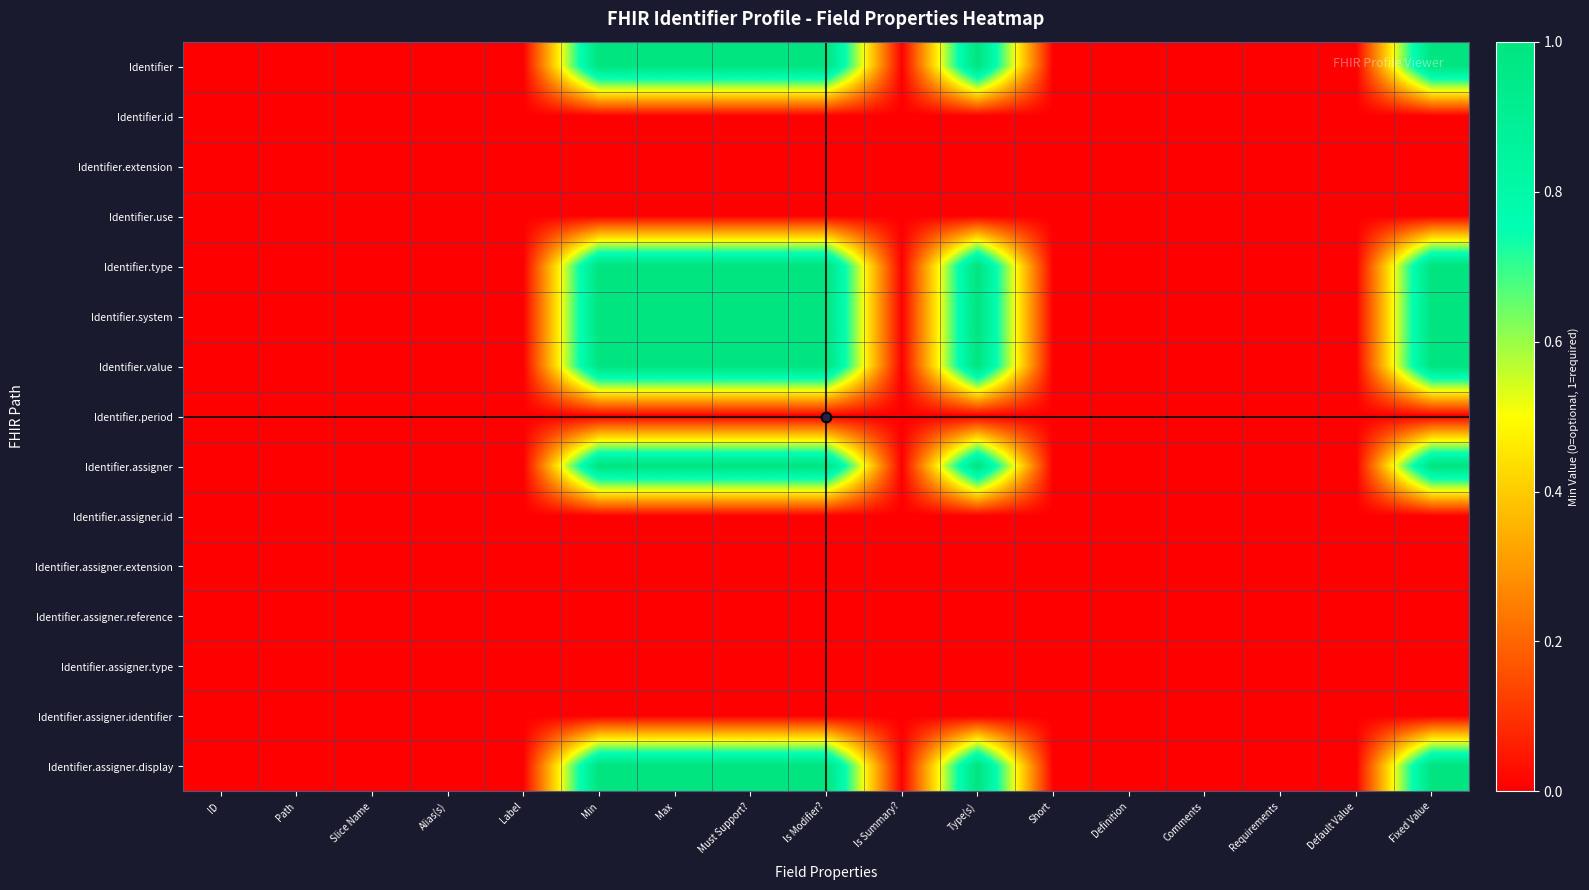

Reading left to right, what are all the values shown in this chart?

Identifier: ID=0	Path=0	Slice Name=0	Alias(s)=0	Label=0	Min=1	Max=1	Must Support?=1	Is Modifier?=1	Is Summary?=0	Type(s)=1	Short=0	Definition=0	Comments=0	Requirements=0	Default Value=0	Fixed Value=1
Identifier.id: ID=0	Path=0	Slice Name=0	Alias(s)=0	Label=0	Min=0	Max=0	Must Support?=0	Is Modifier?=0	Is Summary?=0	Type(s)=0	Short=0	Definition=0	Comments=0	Requirements=0	Default Value=0	Fixed Value=0
Identifier.extension: ID=0	Path=0	Slice Name=0	Alias(s)=0	Label=0	Min=0	Max=0	Must Support?=0	Is Modifier?=0	Is Summary?=0	Type(s)=0	Short=0	Definition=0	Comments=0	Requirements=0	Default Value=0	Fixed Value=0
Identifier.use: ID=0	Path=0	Slice Name=0	Alias(s)=0	Label=0	Min=0	Max=0	Must Support?=0	Is Modifier?=0	Is Summary?=0	Type(s)=0	Short=0	Definition=0	Comments=0	Requirements=0	Default Value=0	Fixed Value=0
Identifier.type: ID=0	Path=0	Slice Name=0	Alias(s)=0	Label=0	Min=1	Max=1	Must Support?=1	Is Modifier?=1	Is Summary?=0	Type(s)=1	Short=0	Definition=0	Comments=0	Requirements=0	Default Value=0	Fixed Value=1
Identifier.system: ID=0	Path=0	Slice Name=0	Alias(s)=0	Label=0	Min=1	Max=1	Must Support?=1	Is Modifier?=1	Is Summary?=0	Type(s)=1	Short=0	Definition=0	Comments=0	Requirements=0	Default Value=0	Fixed Value=1
Identifier.value: ID=0	Path=0	Slice Name=0	Alias(s)=0	Label=0	Min=1	Max=1	Must Support?=1	Is Modifier?=1	Is Summary?=0	Type(s)=1	Short=0	Definition=0	Comments=0	Requirements=0	Default Value=0	Fixed Value=1
Identifier.period: ID=0	Path=0	Slice Name=0	Alias(s)=0	Label=0	Min=0	Max=0	Must Support?=0	Is Modifier?=0	Is Summary?=0	Type(s)=0	Short=0	Definition=0	Comments=0	Requirements=0	Default Value=0	Fixed Value=0
Identifier.assigner: ID=0	Path=0	Slice Name=0	Alias(s)=0	Label=0	Min=1	Max=1	Must Support?=1	Is Modifier?=1	Is Summary?=0	Type(s)=1	Short=0	Definition=0	Comments=0	Requirements=0	Default Value=0	Fixed Value=1
Identifier.assigner.id: ID=0	Path=0	Slice Name=0	Alias(s)=0	Label=0	Min=0	Max=0	Must Support?=0	Is Modifier?=0	Is Summary?=0	Type(s)=0	Short=0	Definition=0	Comments=0	Requirements=0	Default Value=0	Fixed Value=0
Identifier.assigner.extension: ID=0	Path=0	Slice Name=0	Alias(s)=0	Label=0	Min=0	Max=0	Must Support?=0	Is Modifier?=0	Is Summary?=0	Type(s)=0	Short=0	Definition=0	Comments=0	Requirements=0	Default Value=0	Fixed Value=0
Identifier.assigner.reference: ID=0	Path=0	Slice Name=0	Alias(s)=0	Label=0	Min=0	Max=0	Must Support?=0	Is Modifier?=0	Is Summary?=0	Type(s)=0	Short=0	Definition=0	Comments=0	Requirements=0	Default Value=0	Fixed Value=0
Identifier.assigner.type: ID=0	Path=0	Slice Name=0	Alias(s)=0	Label=0	Min=0	Max=0	Must Support?=0	Is Modifier?=0	Is Summary?=0	Type(s)=0	Short=0	Definition=0	Comments=0	Requirements=0	Default Value=0	Fixed Value=0
Identifier.assigner.identifier: ID=0	Path=0	Slice Name=0	Alias(s)=0	Label=0	Min=0	Max=0	Must Support?=0	Is Modifier?=0	Is Summary?=0	Type(s)=0	Short=0	Definition=0	Comments=0	Requirements=0	Default Value=0	Fixed Value=0
Identifier.assigner.display: ID=0	Path=0	Slice Name=0	Alias(s)=0	Label=0	Min=1	Max=1	Must Support?=1	Is Modifier?=1	Is Summary?=0	Type(s)=1	Short=0	Definition=0	Comments=0	Requirements=0	Default Value=0	Fixed Value=1